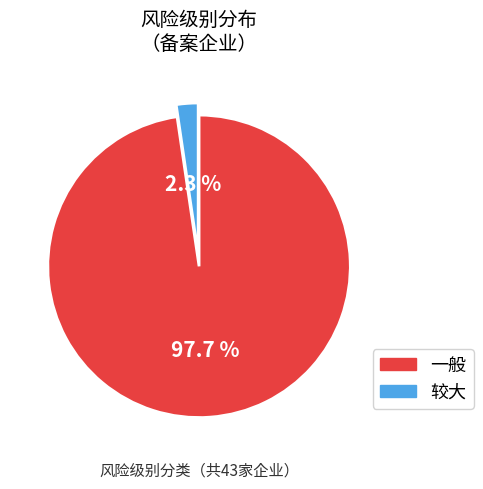

To the nearest percent, what percentage of the pie is 一般?

98%